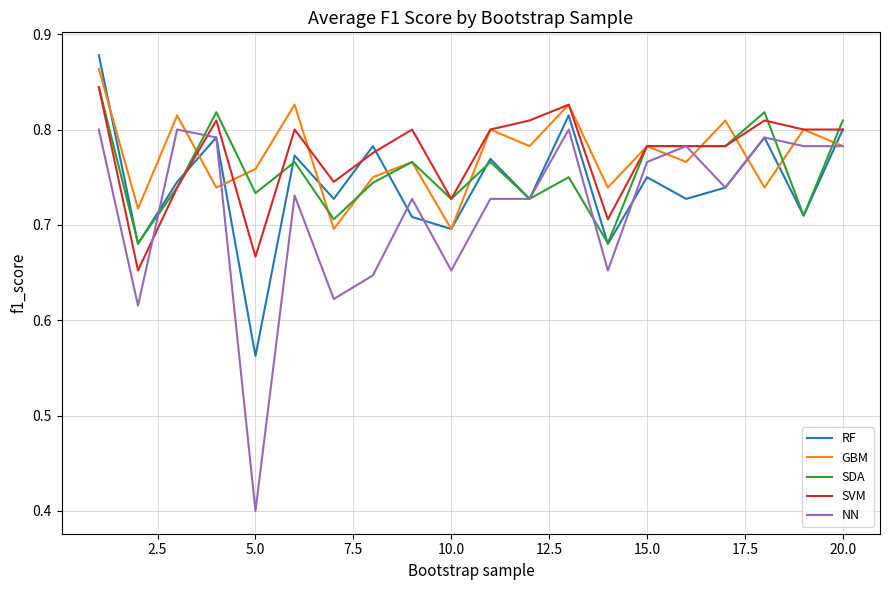

Which series has the largest range (max minus min)?

NN